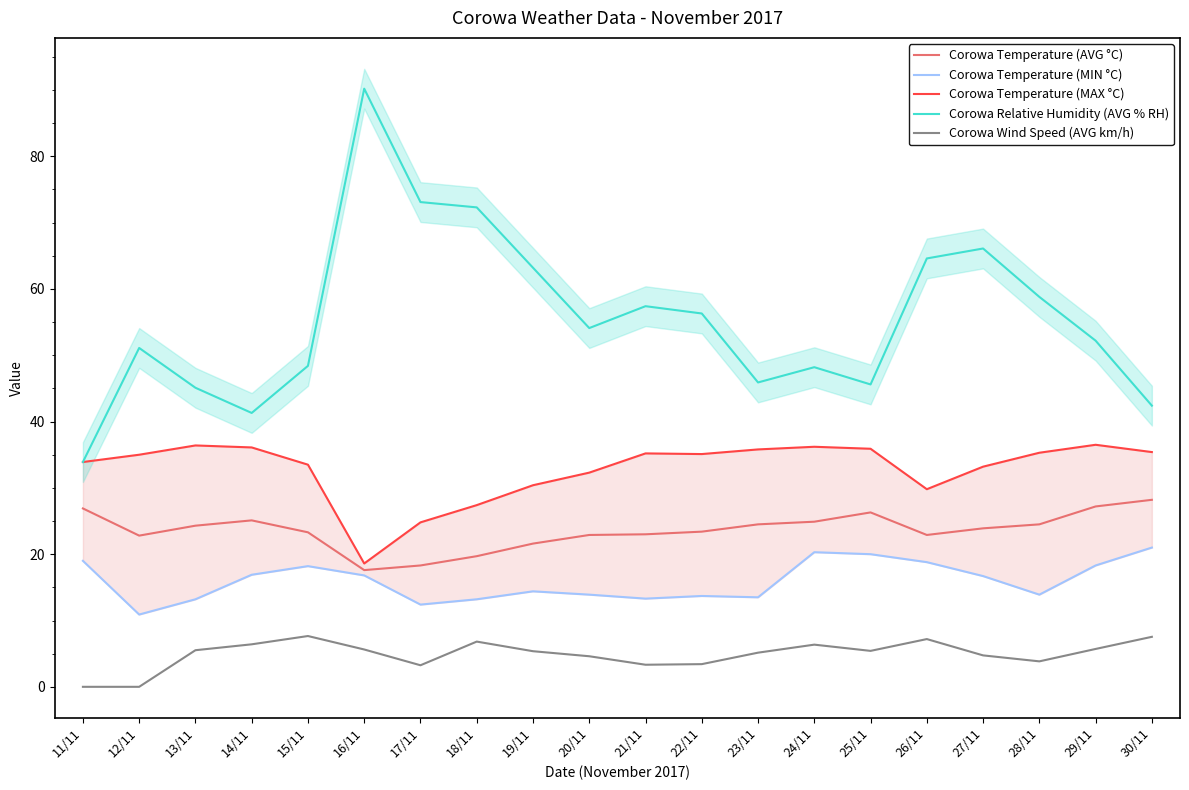

The value of Corowa Temperature (AVG °C) at 22/11 is 23.4. True or false?

True